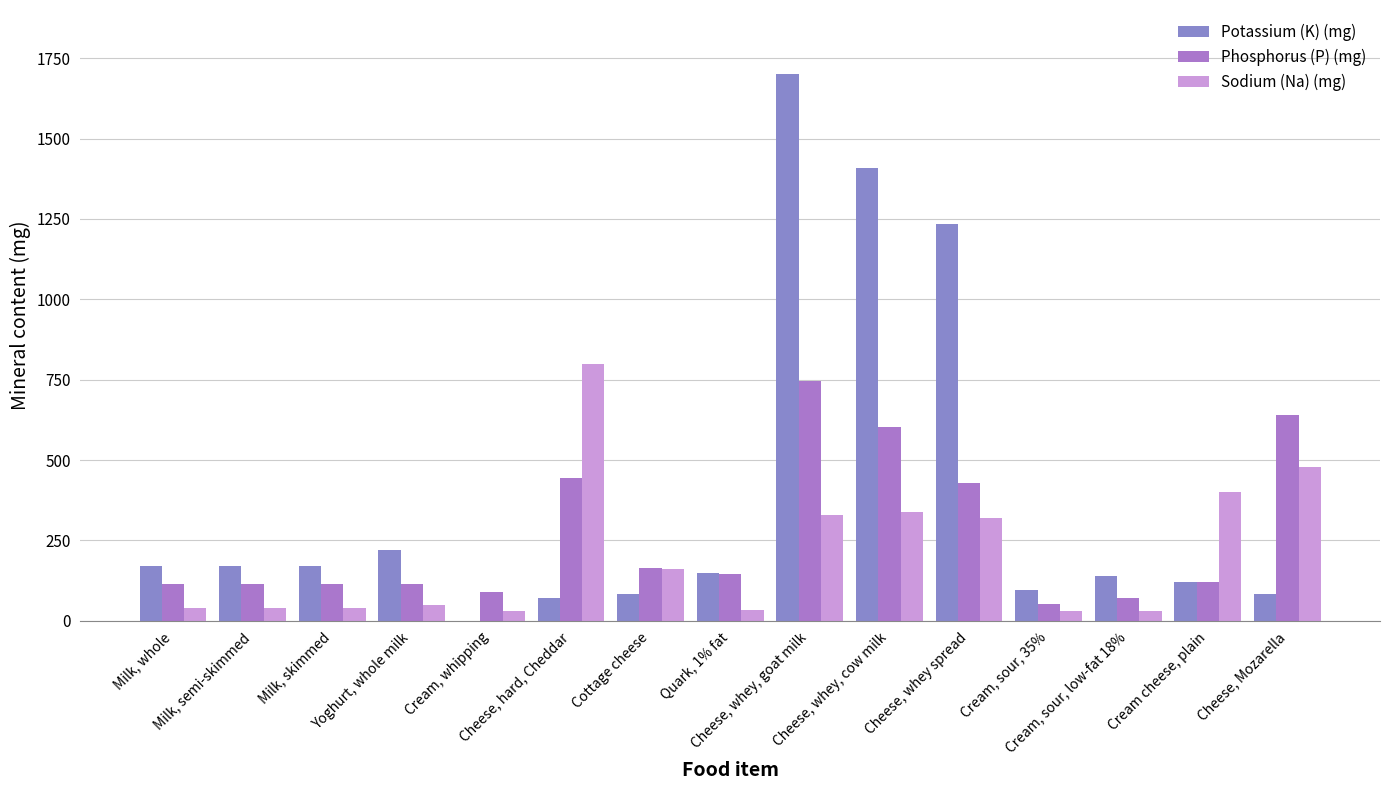

What is the difference between the maximum and minimum values in the Phosphorus (P) (mg) series?

694